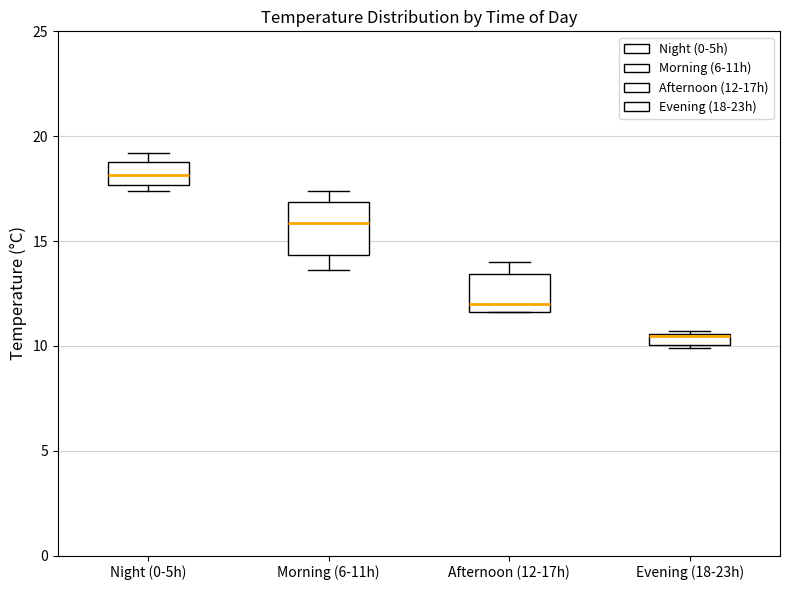

Which box's median line is the lowest?

Evening (18-23h)